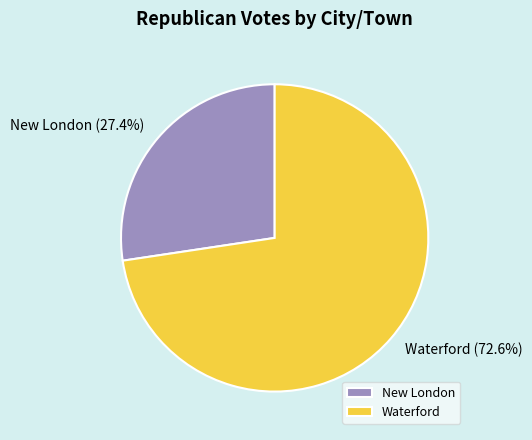

What is the smallest slice in the pie chart?

New London